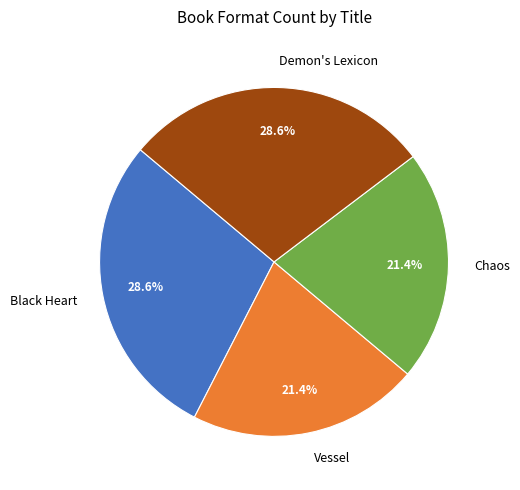

What percentage is the Chaos slice, to the nearest percent?

21%